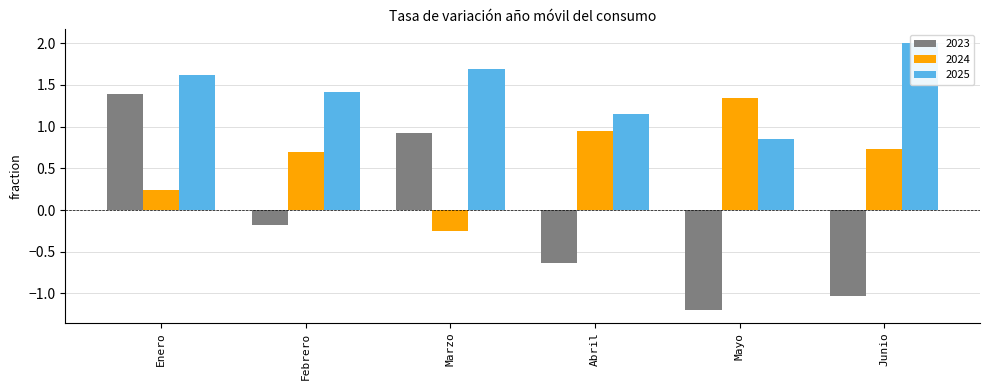

How many values in the 2023 series are below 0?

4